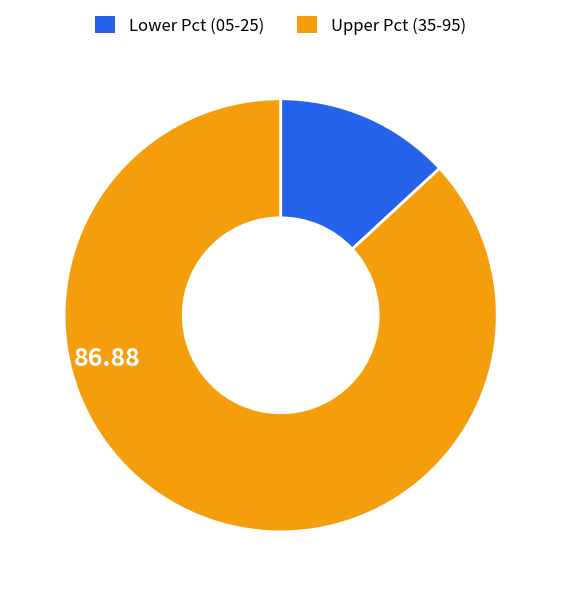

Is there a majority slice in this chart?

Yes